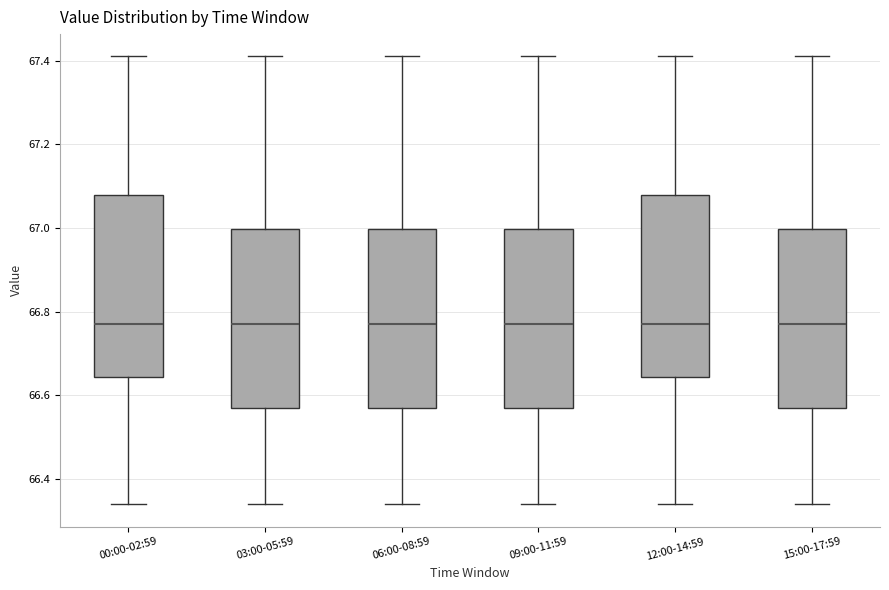

Where does the median line of the box for 12:00-14:59 sit on the y-axis? The values are not printed on the chart, so give them approximately, as read against the axis.

66.78